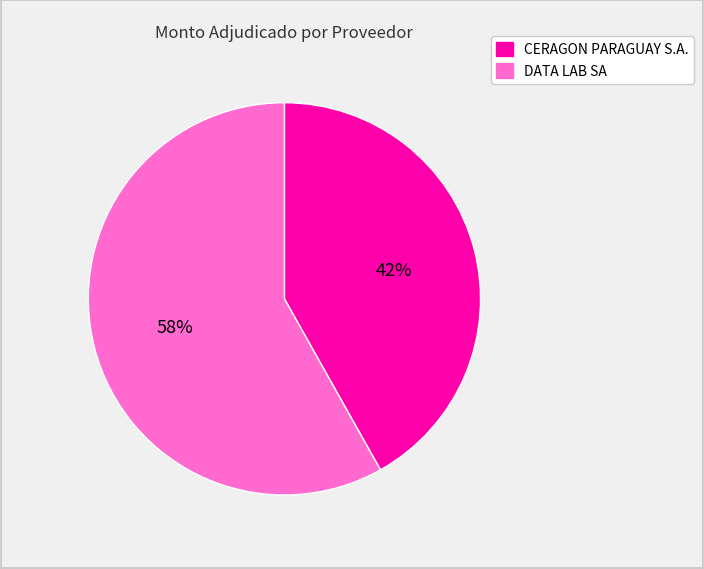

How many segments does this pie chart have?

2